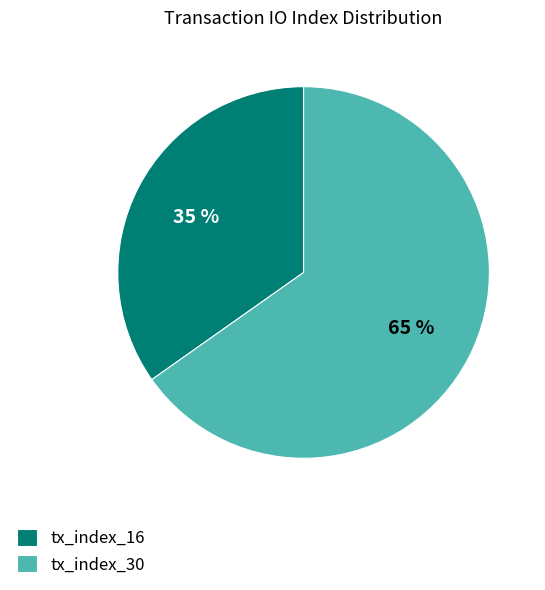

How many slices are in this pie chart?

2